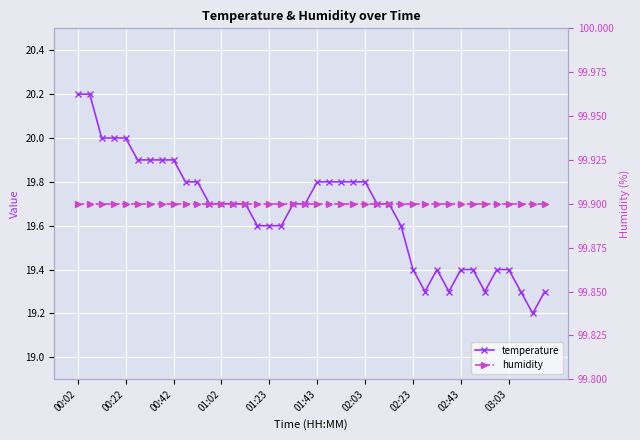

What is the smallest value displayed?

19.2